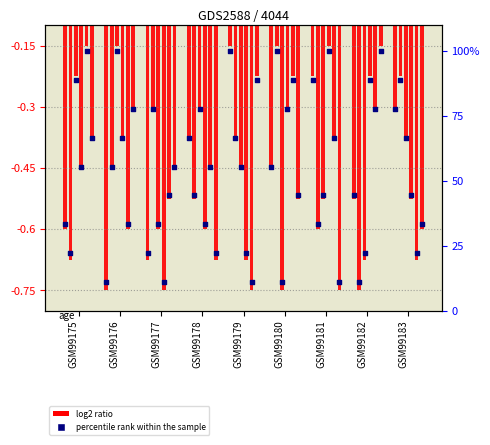

At which category is the sum across all series the highest?

GSM99179